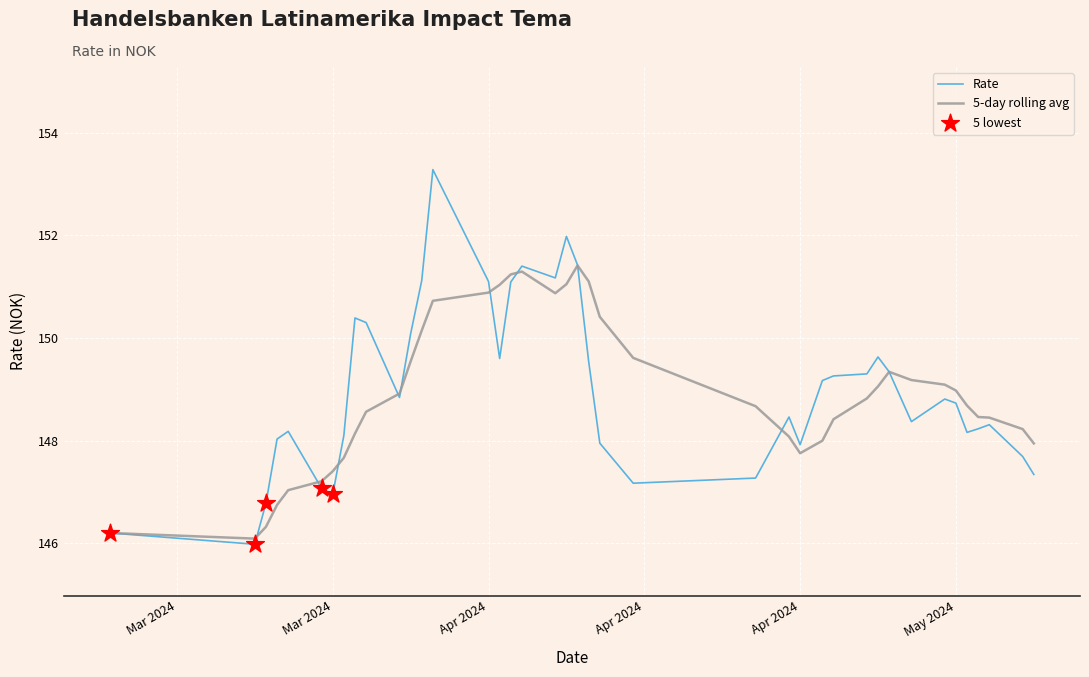

List the series in order of their peak value, lowest first.

5-day rolling avg, Rate